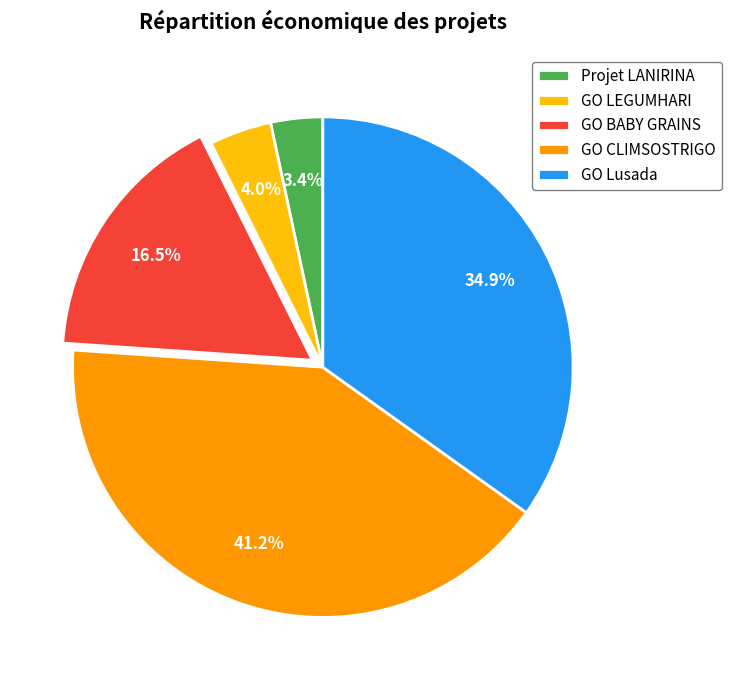

What portion of the pie excludes GO BABY GRAINS?

83.5%